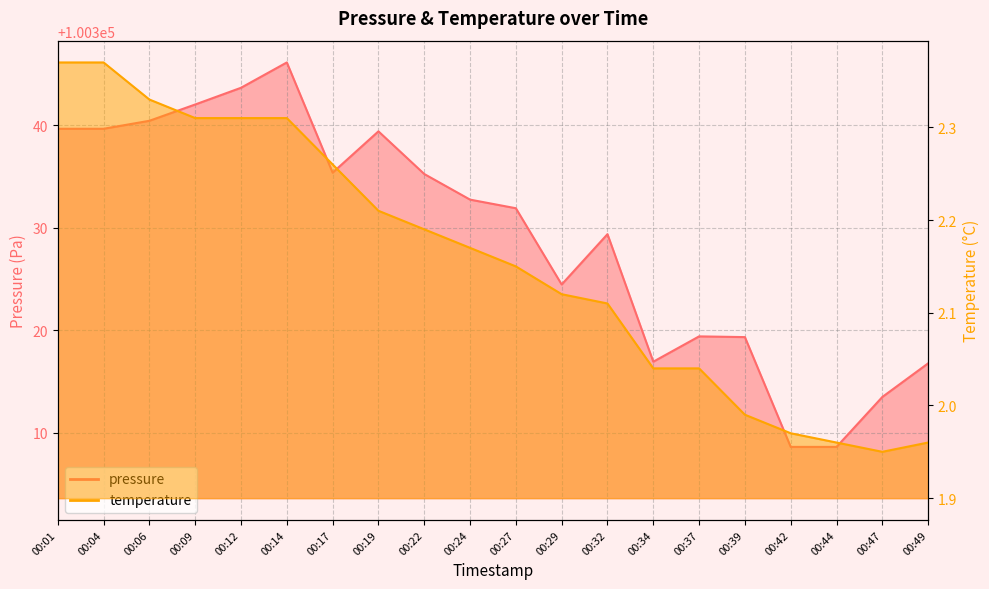

Where is the first local minimum for temperature?

00:47